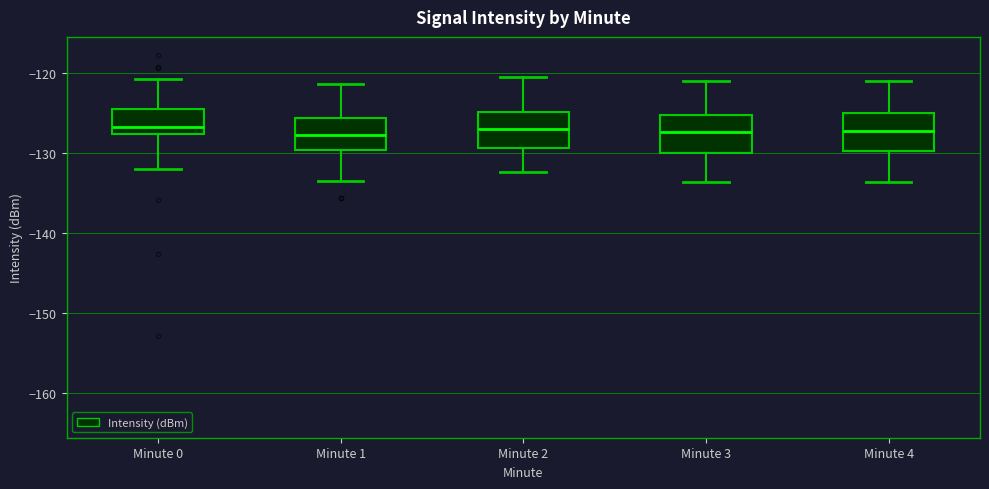

Reading left to right, transcribe this box plot: for each box, give where its median line is, the range the box spans, and where its two whiskers end, as read against the y-axis. The values are not printed on the chart, so give them approximately, as read against the axis.

Minute 0: median -127, box -128 to -125, whiskers -132 to -121
Minute 1: median -128, box -130 to -126, whiskers -133 to -121
Minute 2: median -127, box -129 to -125, whiskers -132 to -120
Minute 3: median -127, box -130 to -125, whiskers -134 to -121
Minute 4: median -127, box -130 to -125, whiskers -134 to -121